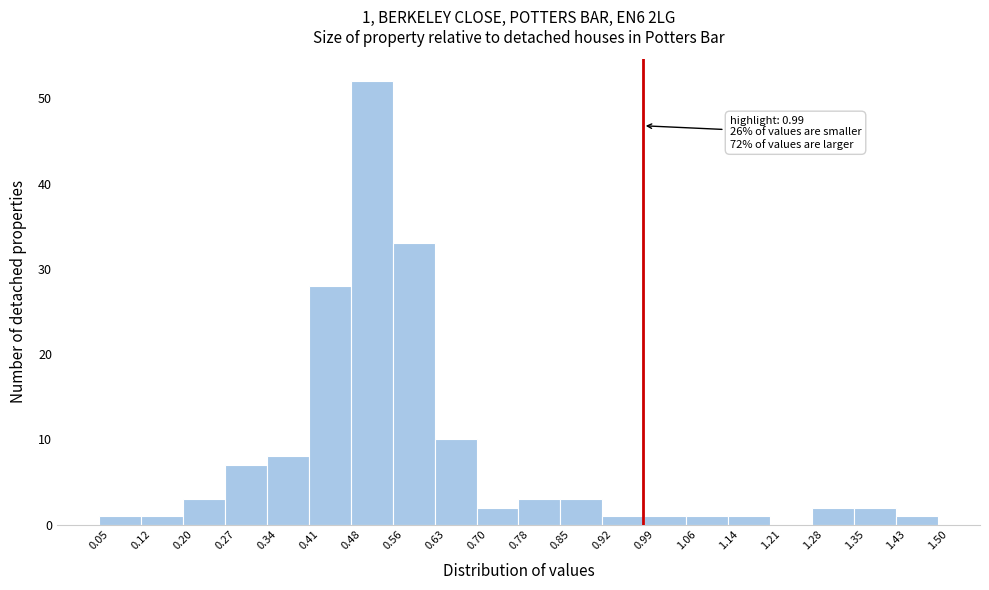

Over which range of the x-axis is the bar tallest?

0.48 to 0.56